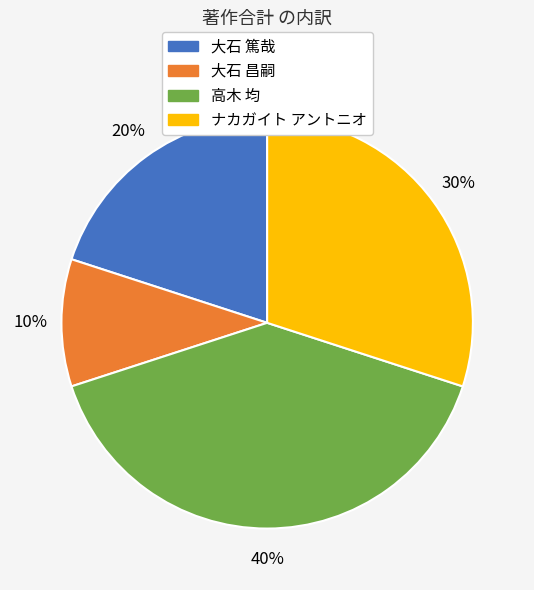

Is there a majority slice in this chart?

No